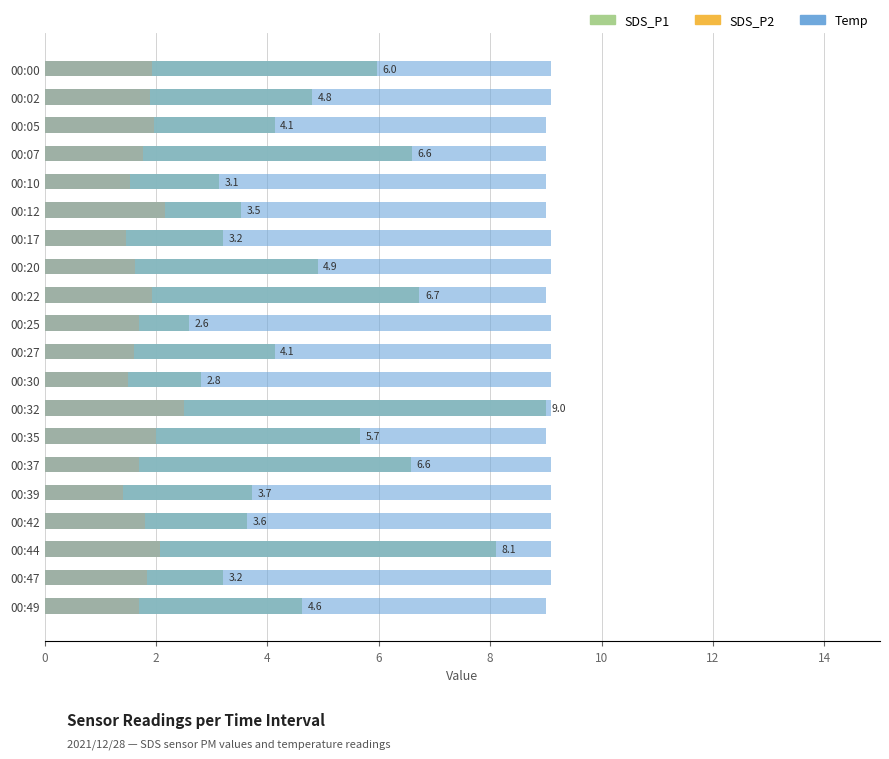

What is the minimum value for Temp?

9.0